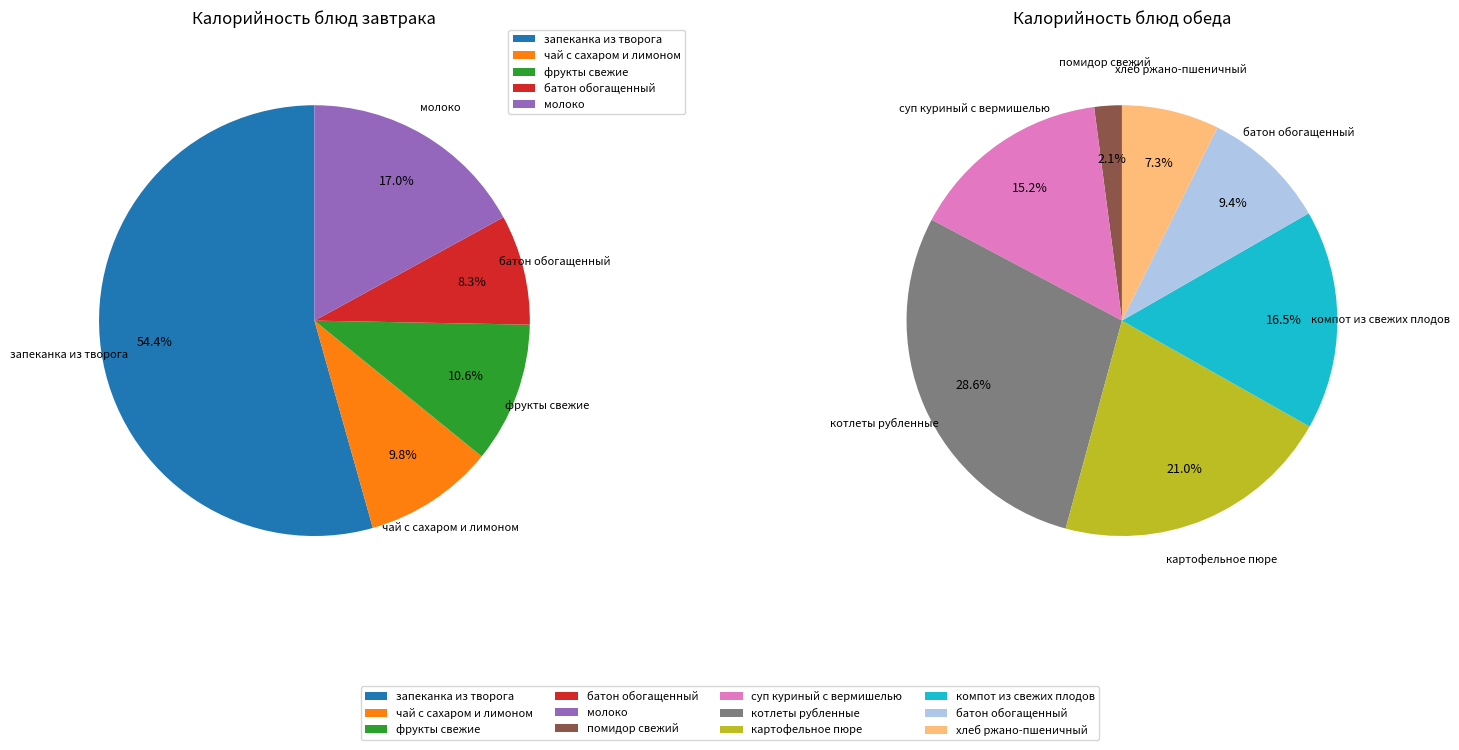

True or false: батон обогащенный (завтрак) accounts for 9% of the total.

False